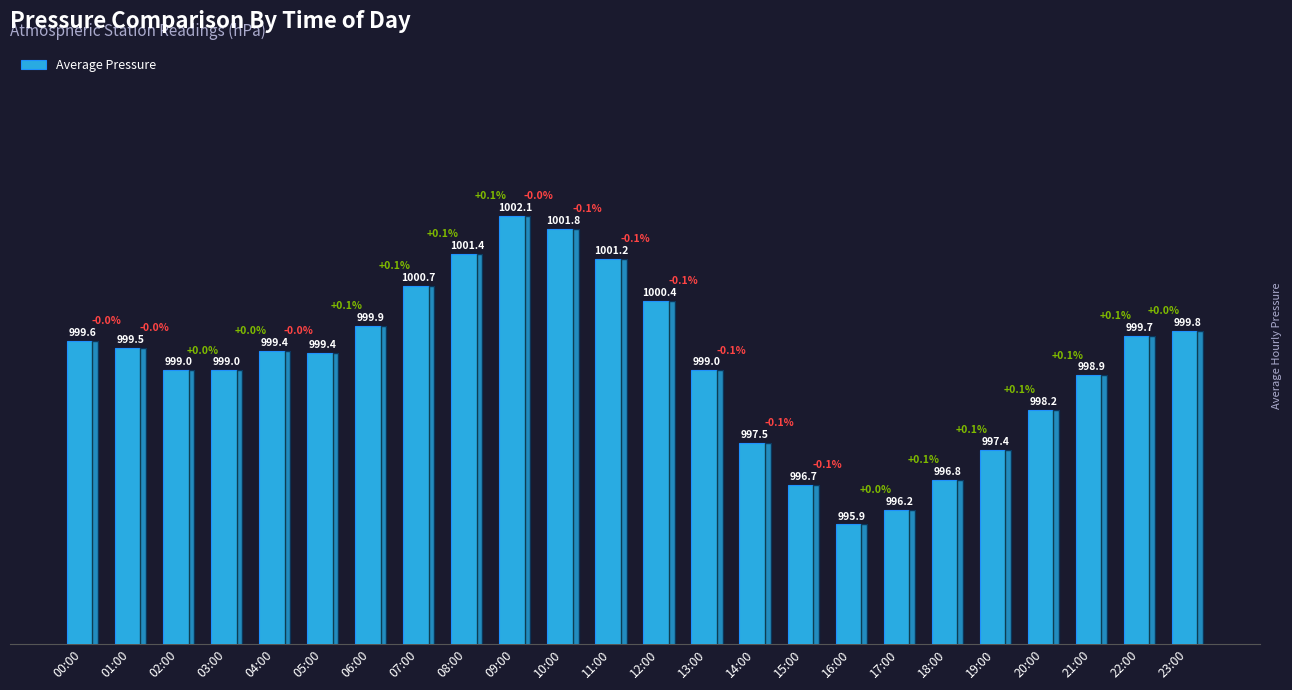

Where does the data first go above 999?

00:00